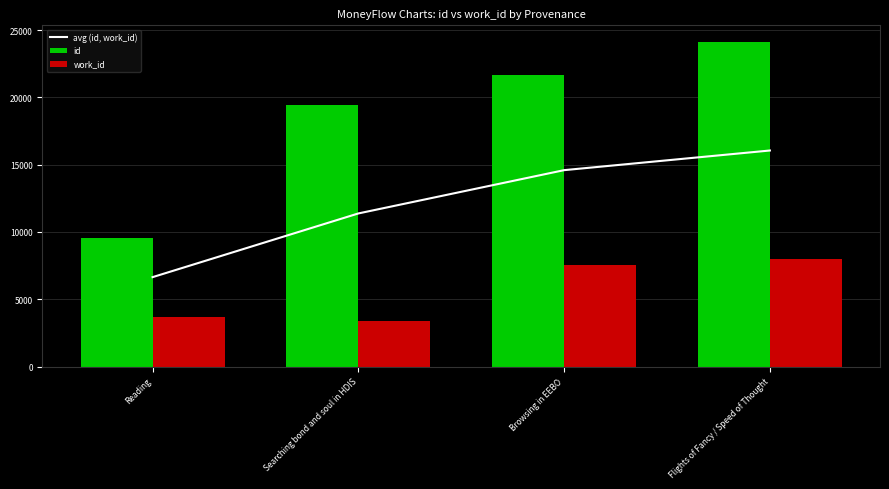

List the series in order of their peak value, lowest first.

work_id, avg (id, work_id), id